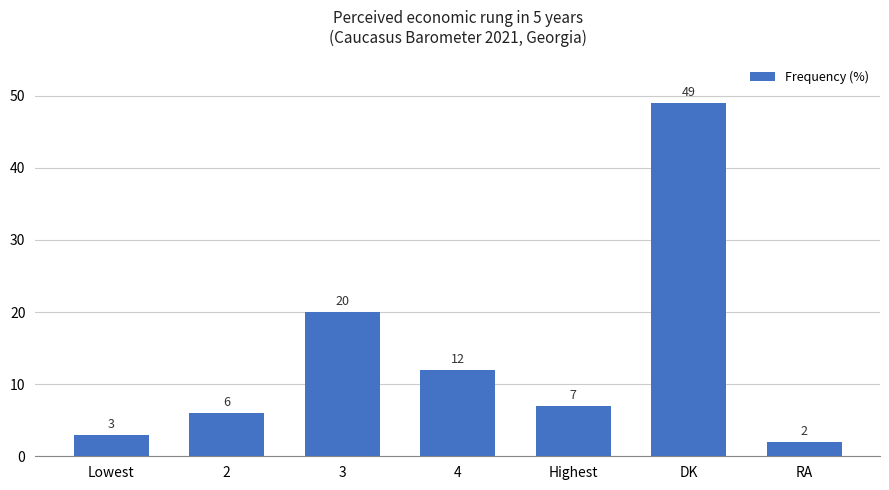

Are the bars grouped side by side (vs. stacked)?

No